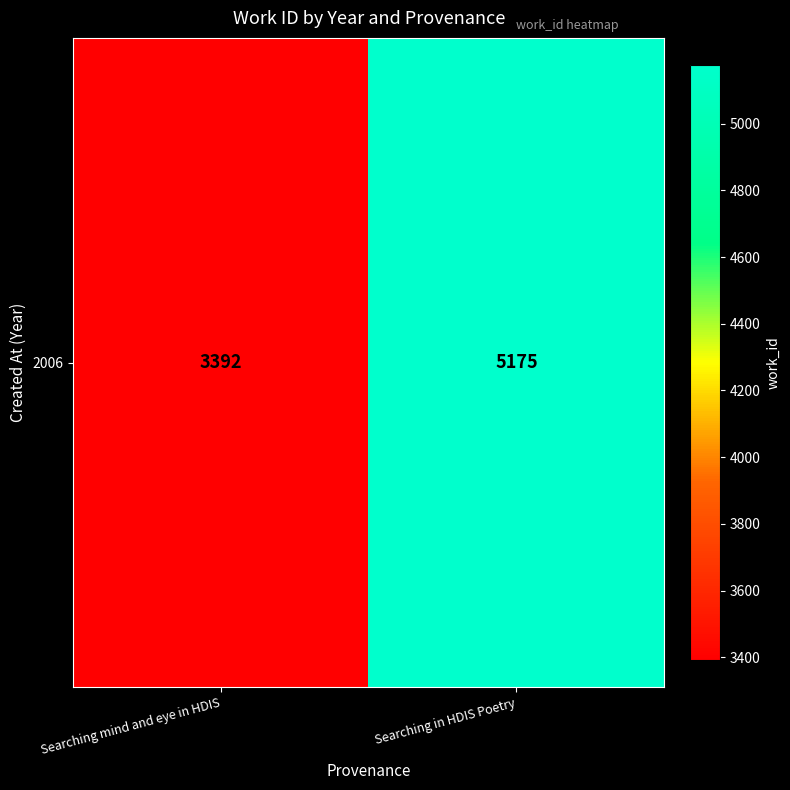

Rank the categories by value from lowest to highest.

Searching mind and eye in HDIS, Searching in HDIS Poetry